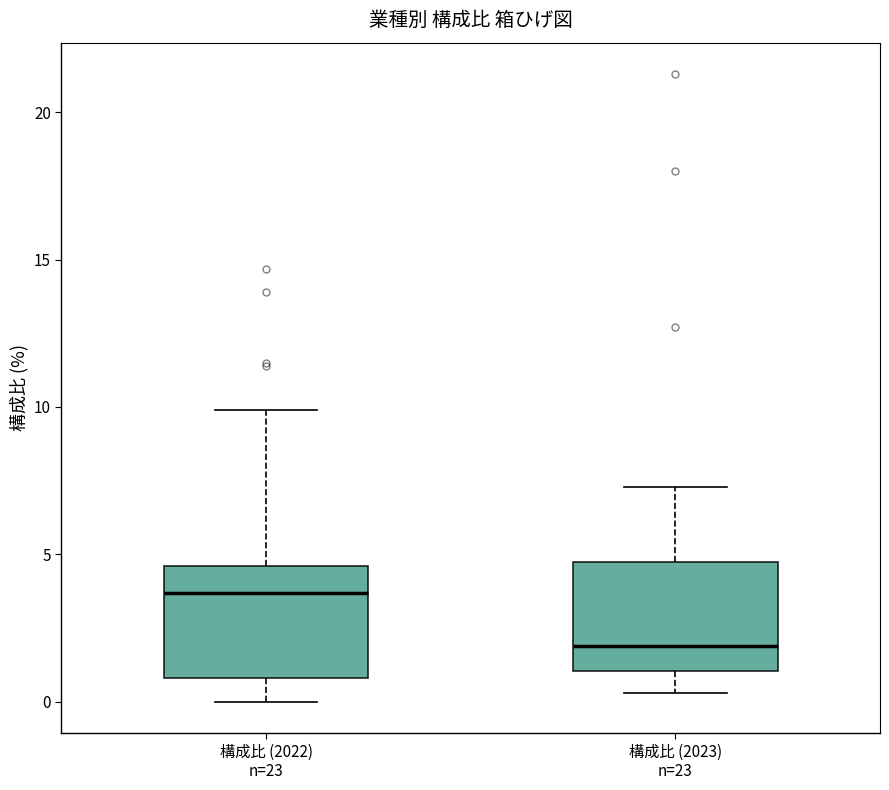

Which box's median line is the lowest?

構成比 (2023) n=23